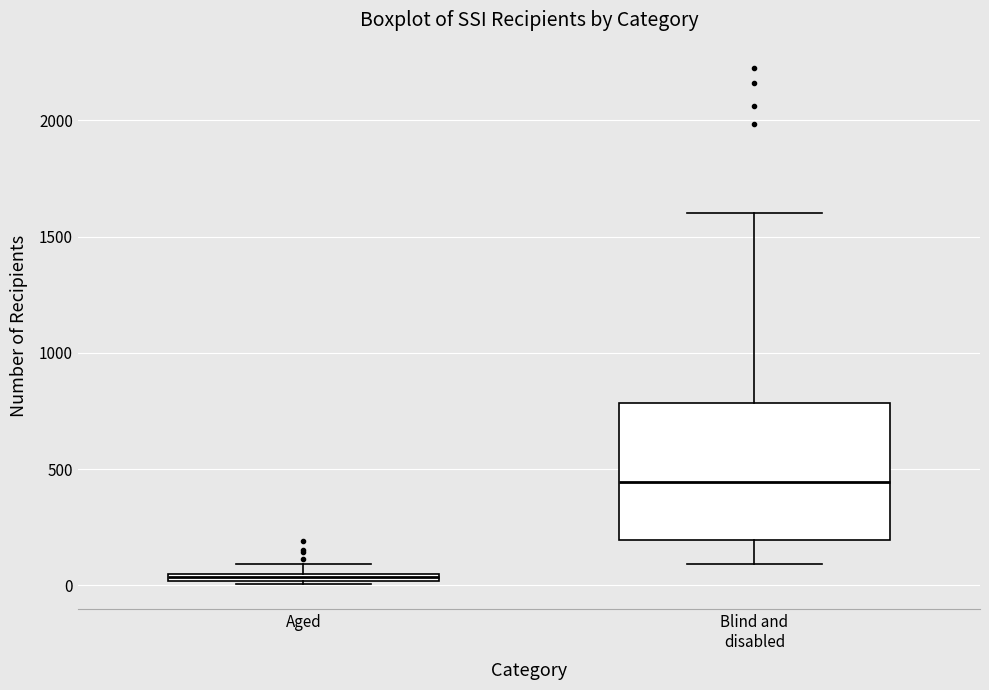

Which box is the tallest, from its lower edge to its upper edge?

Blind and disabled